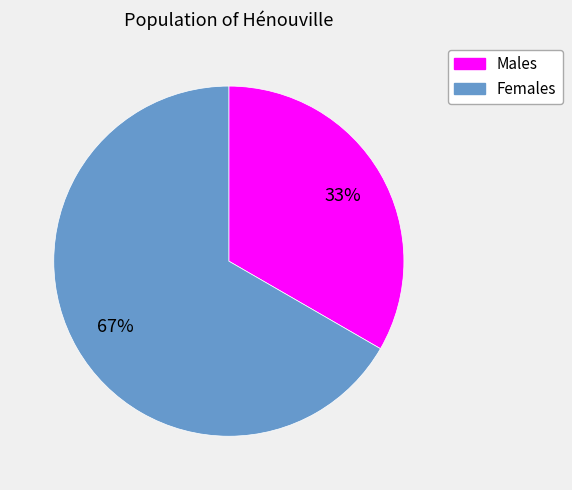

Does any single category account for the majority?

Yes